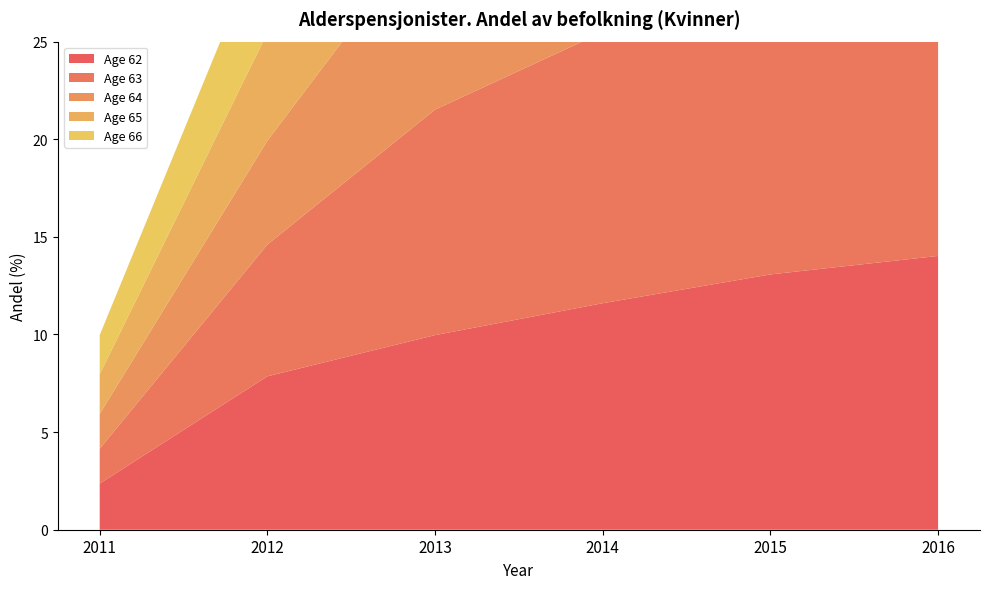

Reading left to right, extract all data points from this chart.

62: 2011=2.4	2012=7.9	2013=10.0	2014=11.6	2015=13.1	2016=14.0
63: 2011=1.8	2012=6.7	2013=11.6	2014=13.9	2015=15.6	2016=16.5
64: 2011=1.8	2012=5.3	2013=9.8	2014=14.9	2015=17.0	2016=18.0
65: 2011=2.0	2012=5.5	2013=8.4	2014=13.0	2015=18.0	2016=19.6
66: 2011=2.0	2012=5.4	2013=8.0	2014=10.6	2015=15.0	2016=19.8